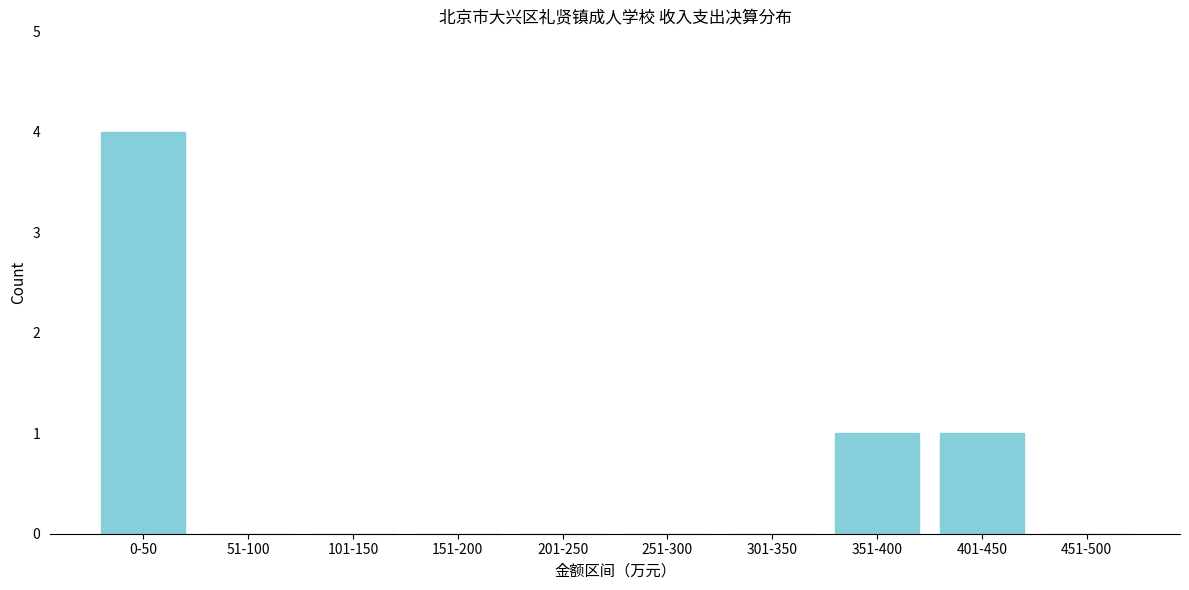

Reading right to left, extract all data points from this chart.

451-500=0	401-450=1	351-400=1	301-350=0	251-300=0	201-250=0	151-200=0	101-150=0	51-100=0	0-50=4